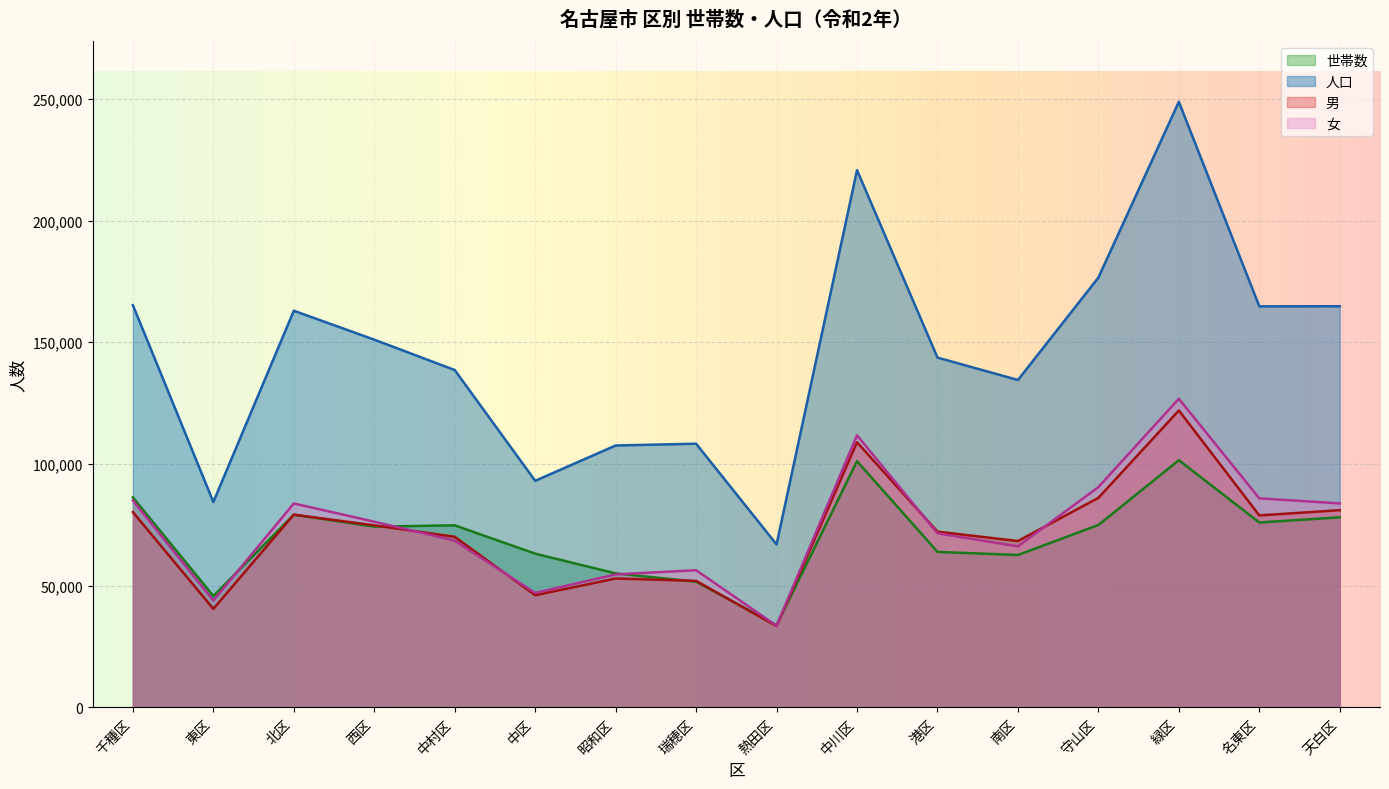

Rank the series at 中区 from lowest to highest value.

男, 女, 世帯数, 人口